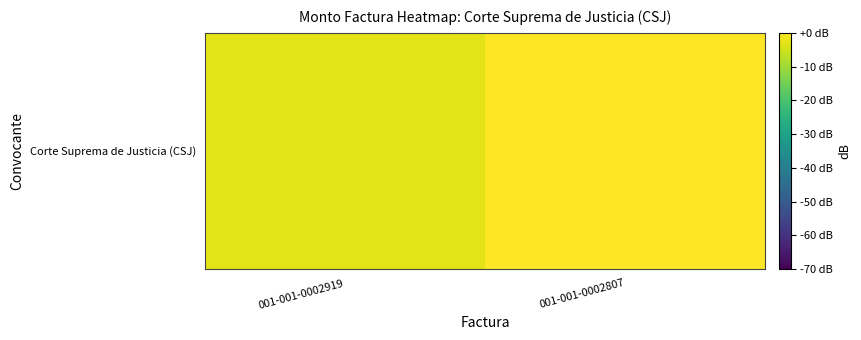

Which category has the lowest value across all series?

001-001-0002919